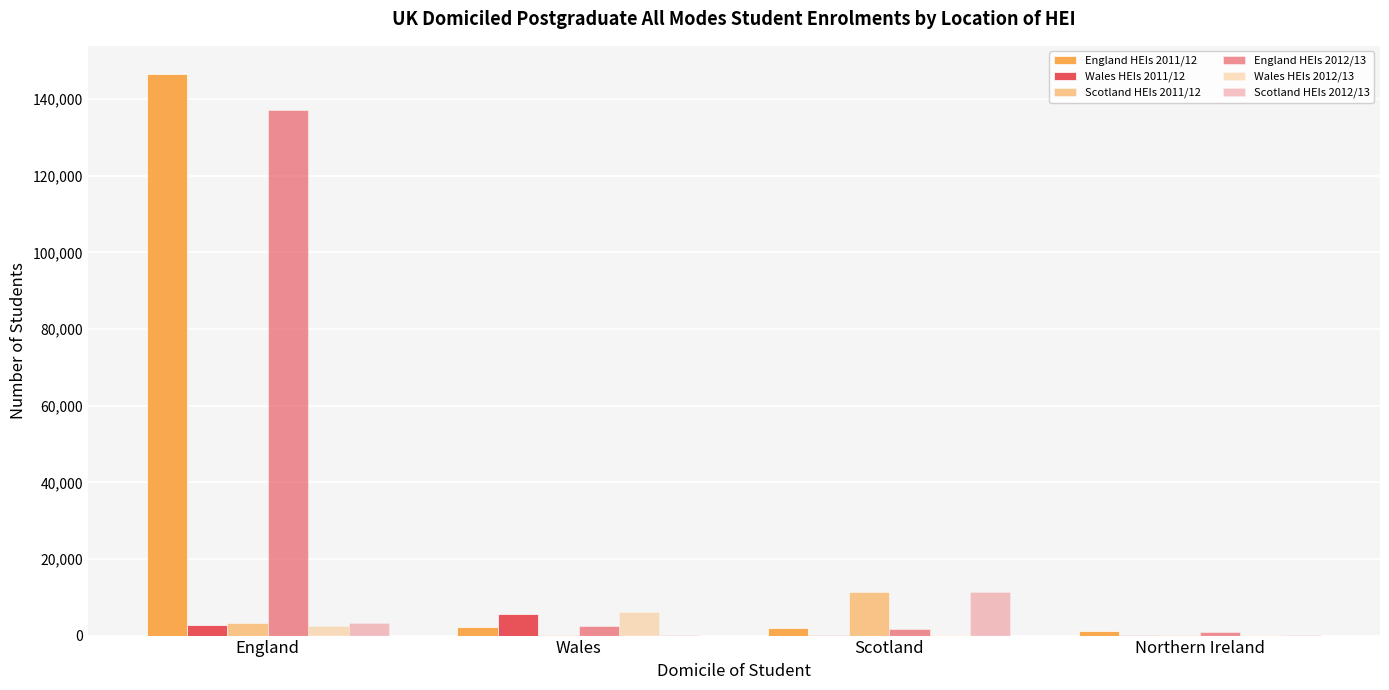

Does the chart contain stacked bars?

No